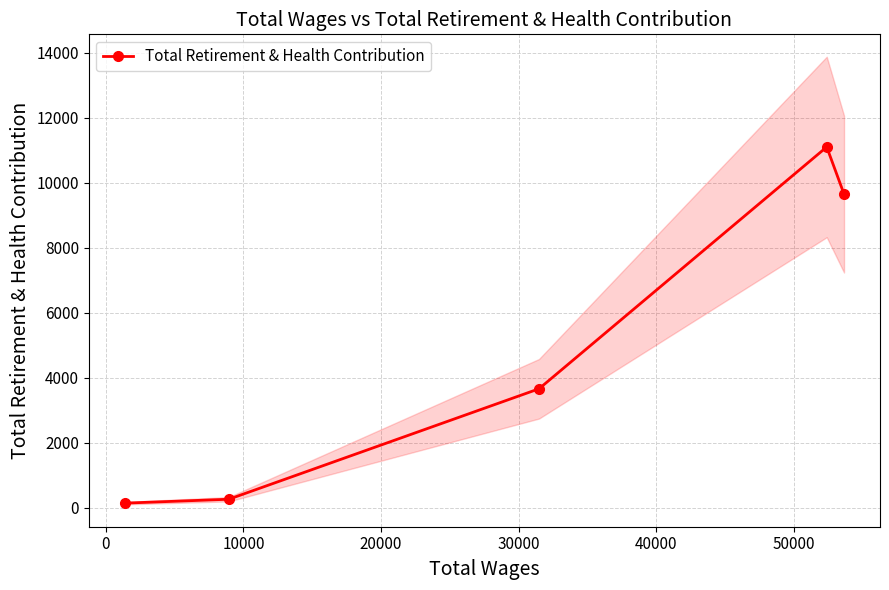

True or false: Total Retirement & Health Contribution has more than 1 interior local peaks.

False